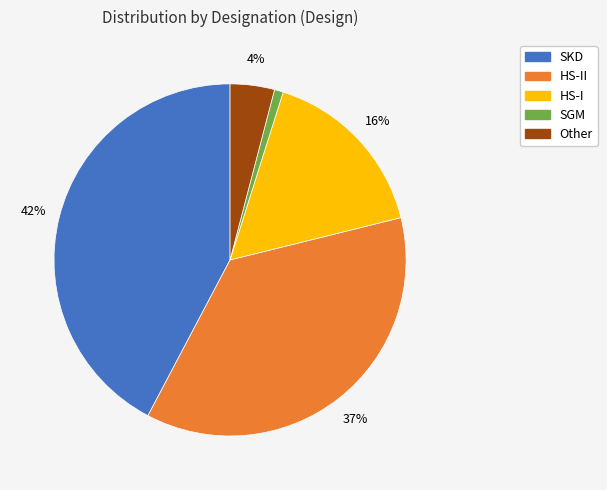

To the nearest percent, what is the average slice percentage?

20%